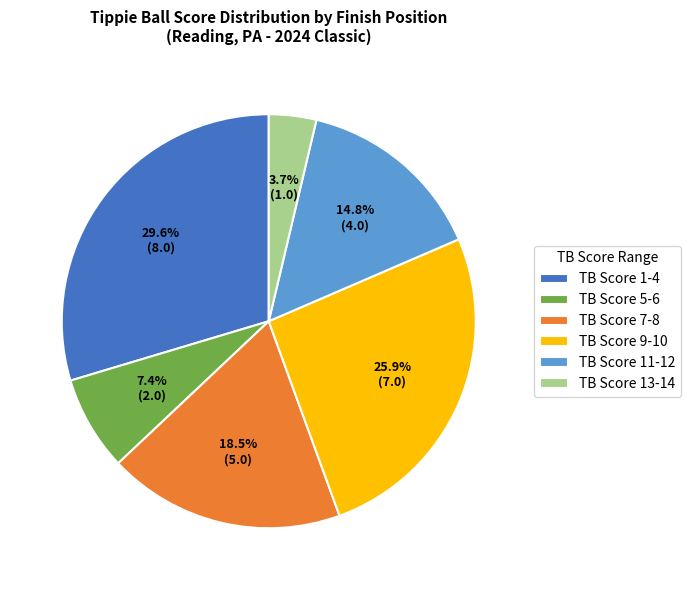

Is there a majority slice in this chart?

No